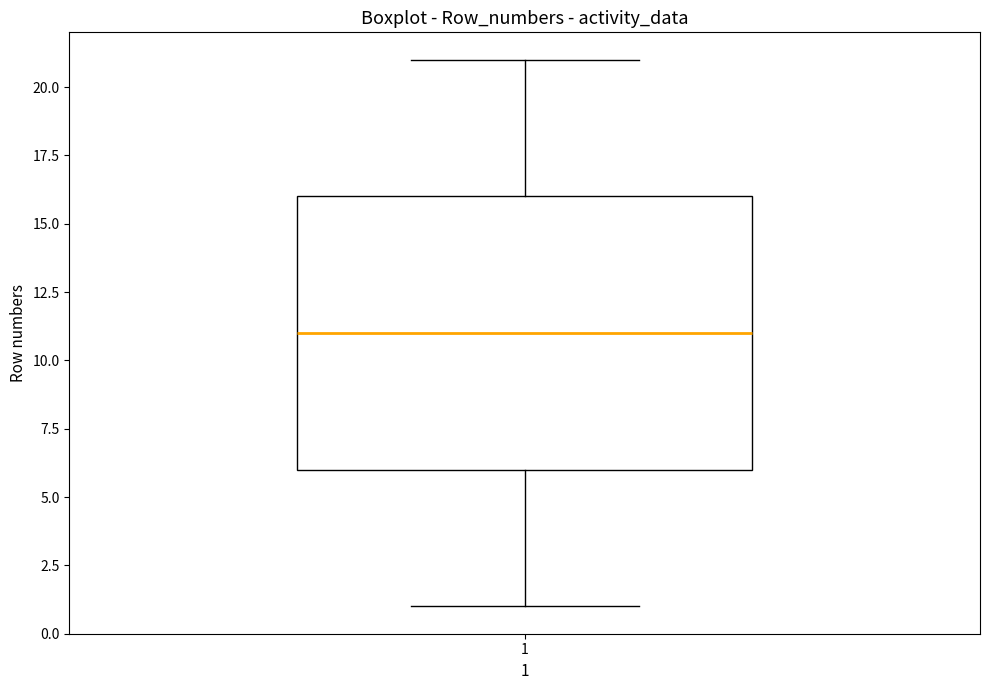

Where is the upper edge of the box at x = 1 on the y-axis? The values are not printed on the chart, so give them approximately, as read against the axis.

16